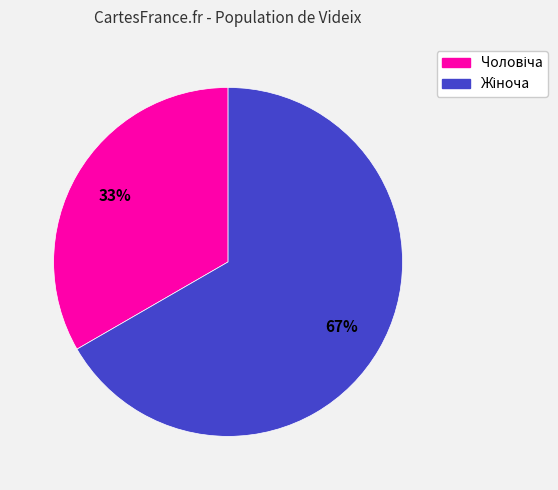

Is there a majority slice in this chart?

Yes